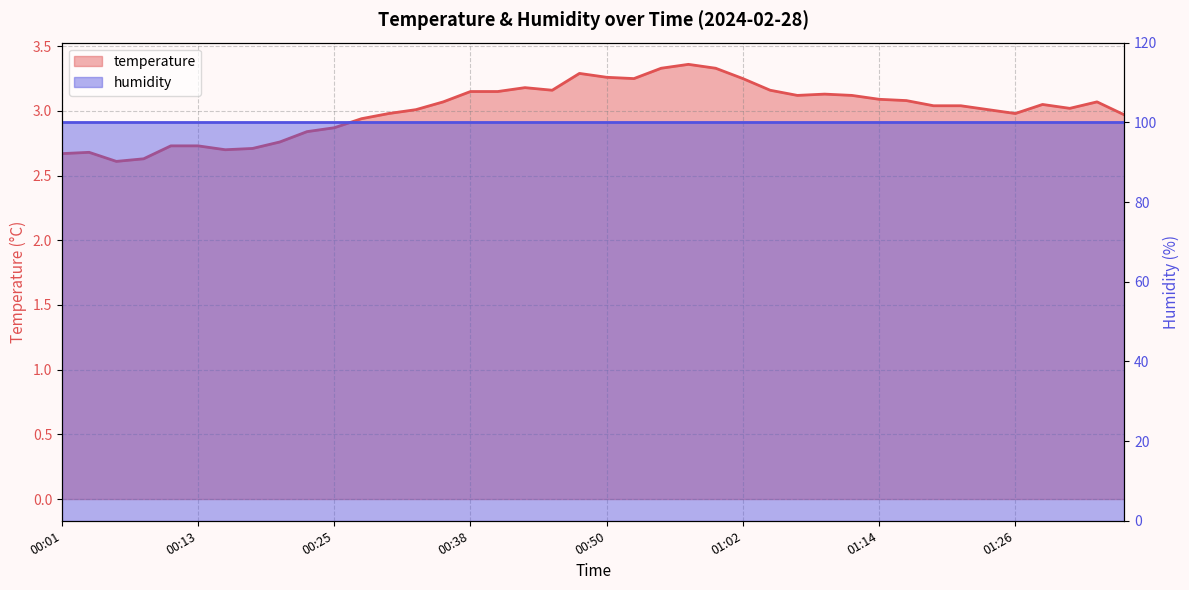

What is the ratio of the value at 00:59 to the value at 01:14?

1.1